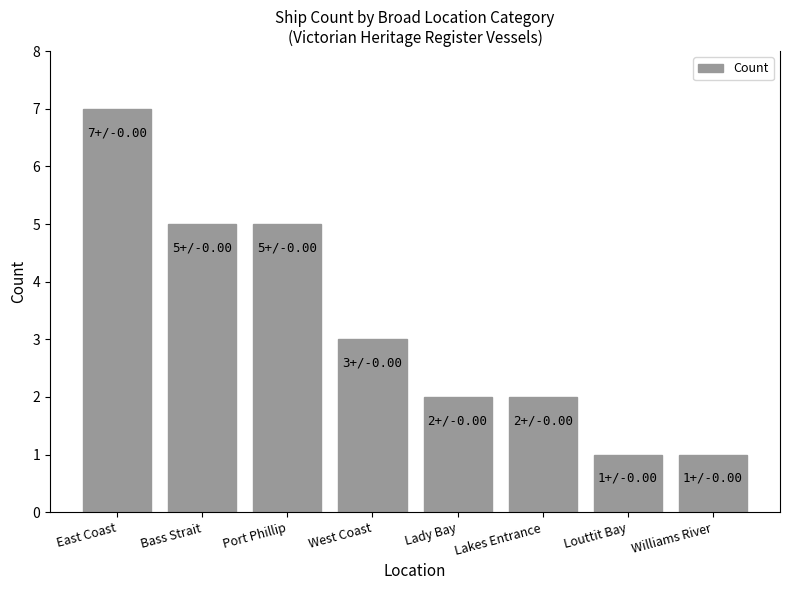

What is the label of the 2nd bar from the right?

Louttit Bay